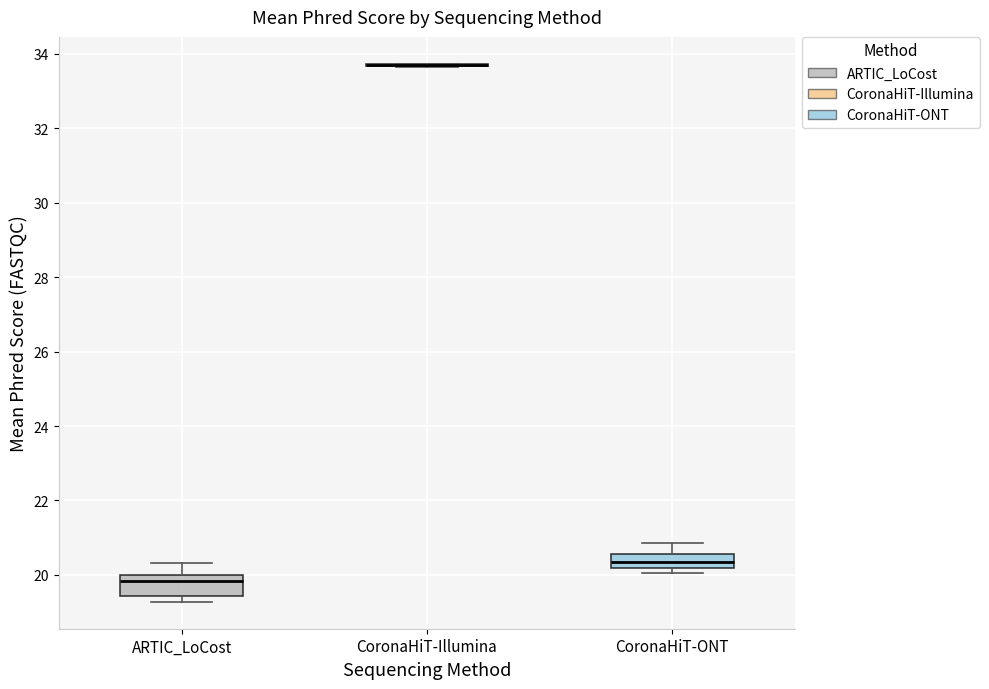

Reading left to right, transcribe this box plot: for each box, give where its median line is, the range the box spans, and where its two whiskers end, as read against the y-axis. The values are not printed on the chart, so give them approximately, as read against the axis.

ARTIC_LoCost: median 19.8, box 19.4 to 20.0, whiskers 19.2 to 20.4
CoronaHiT-Illumina: box collapsed to a line at 33.6, whiskers 33.6 to 33.8
CoronaHiT-ONT: median 20.4, box 20.2 to 20.6, whiskers 20.0 to 20.8